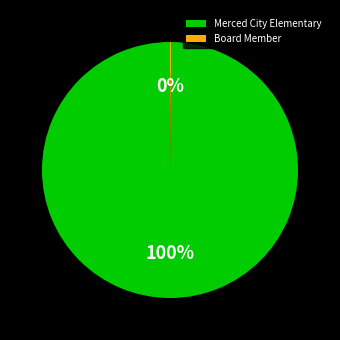

Which slice is the largest?

Merced City Elementary